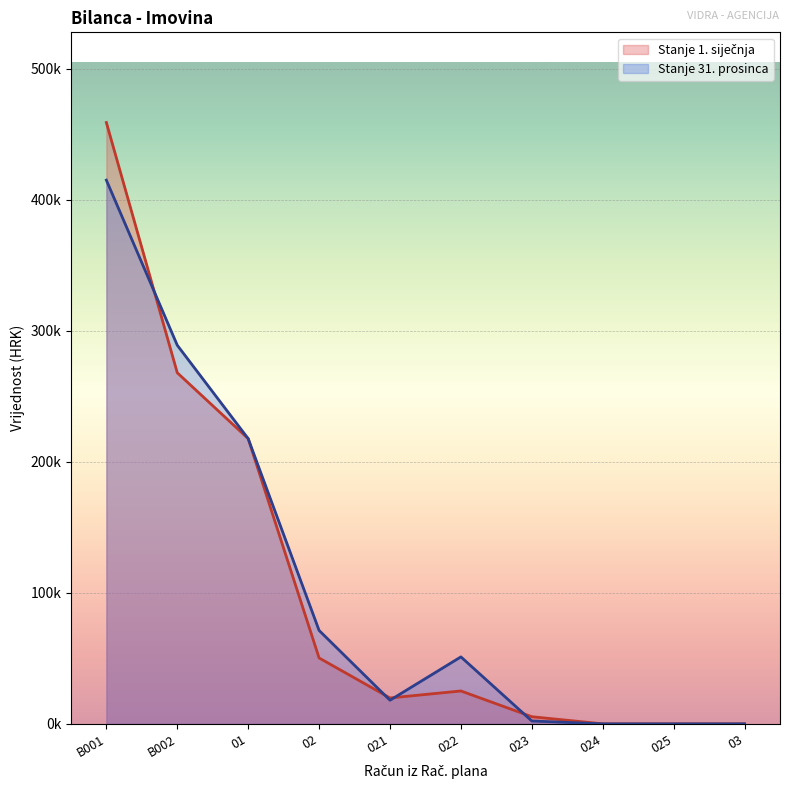

Does the chart display data point markers on the line(s)?

No